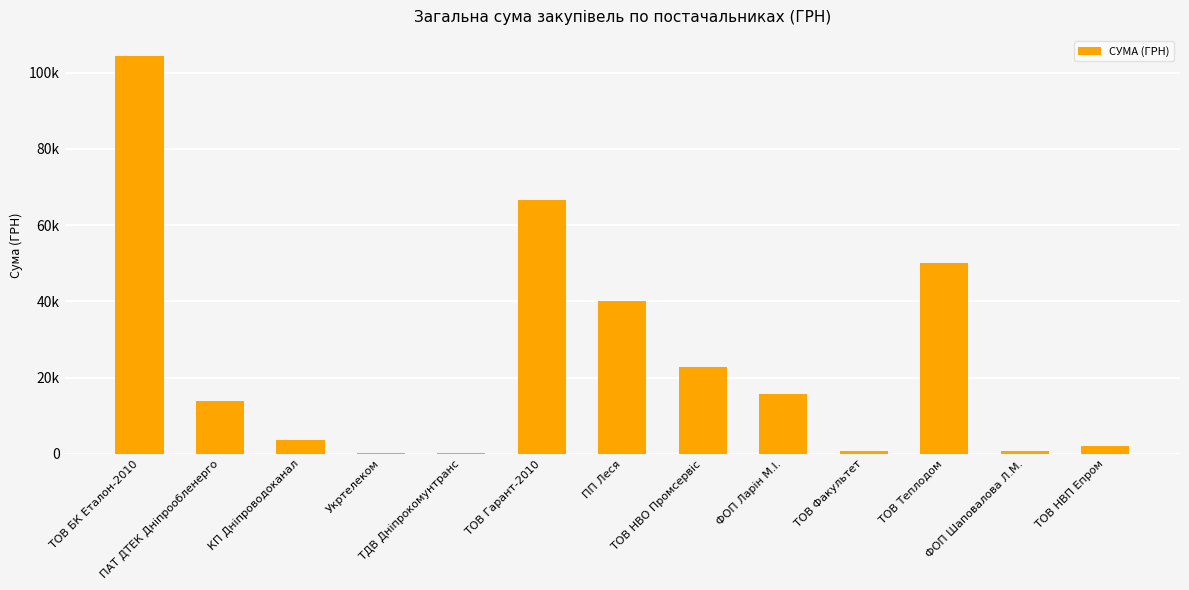

Read the value at ТДВ Дніпрокомунтранс.

135.7